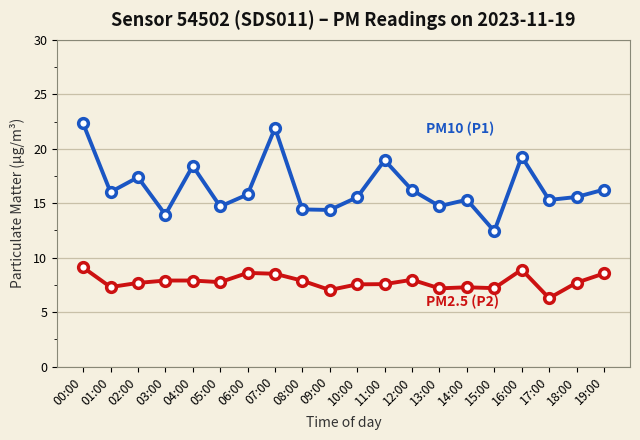

What is the label of the 11th point from the right?

09:00